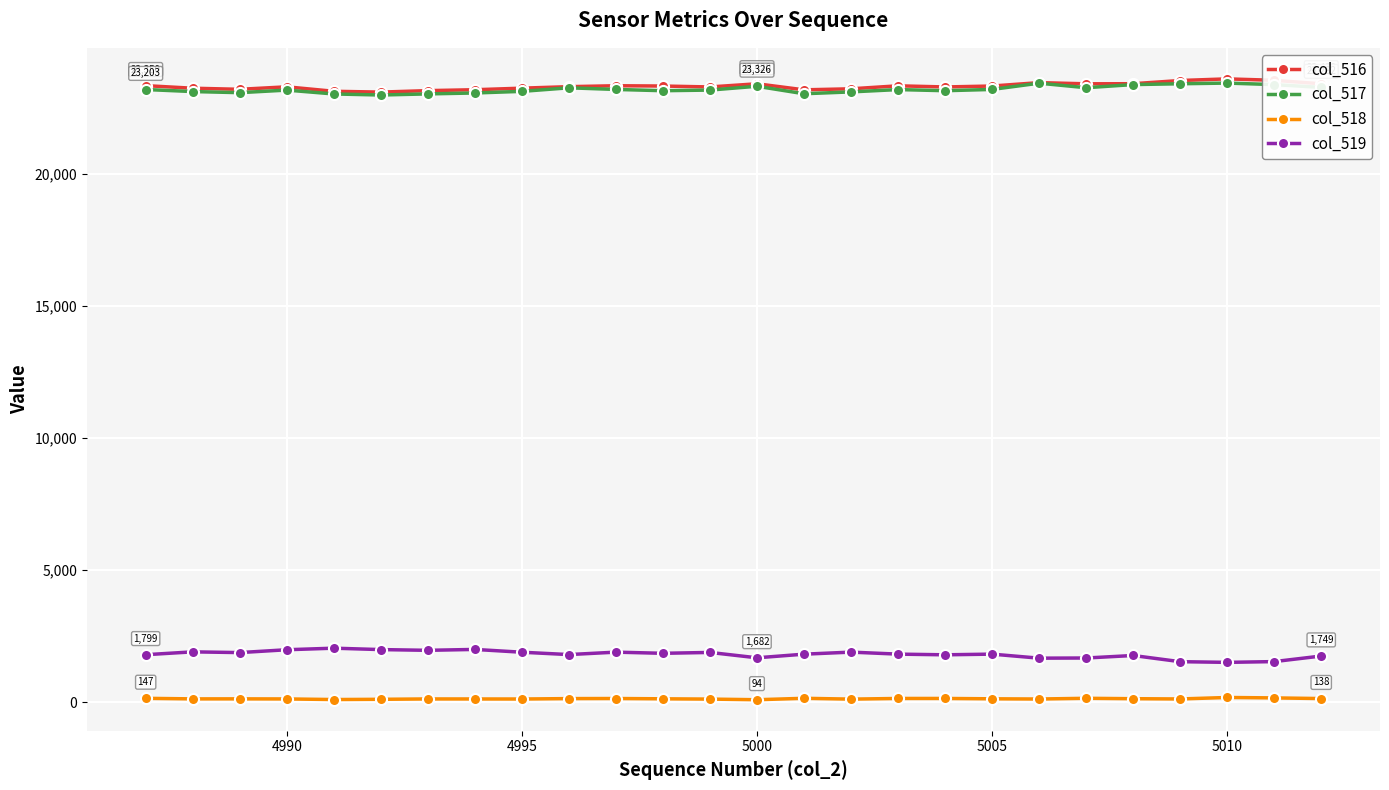

What is the greatest value displayed?

23606